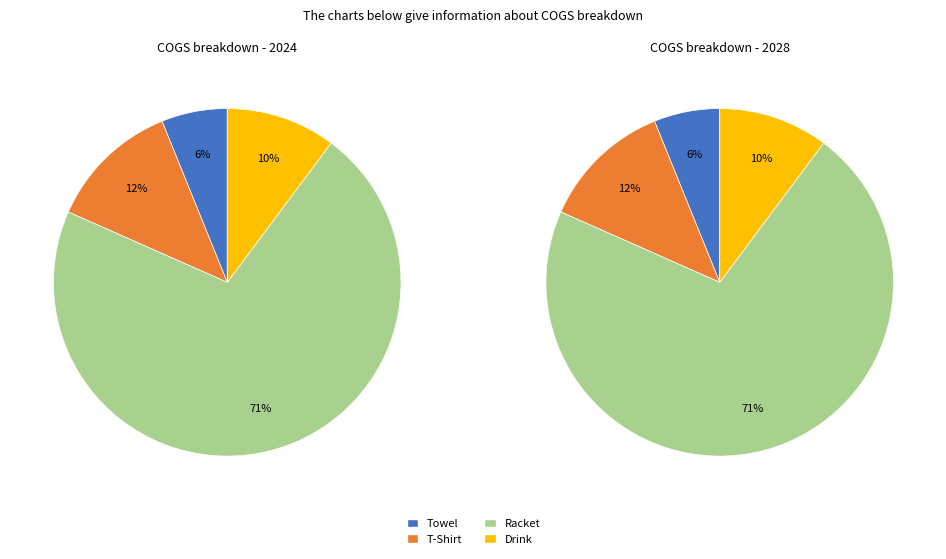

Rank the categories by value from lowest to highest.

Towel, Drink, T-Shirt, Racket